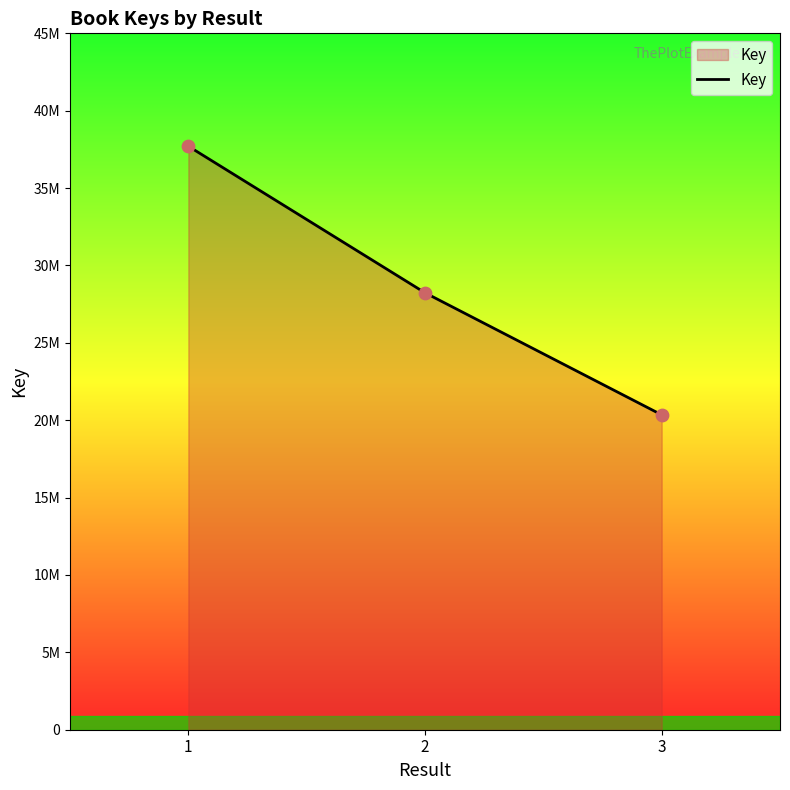

What is the change in value from 1 to 3?

-17357754